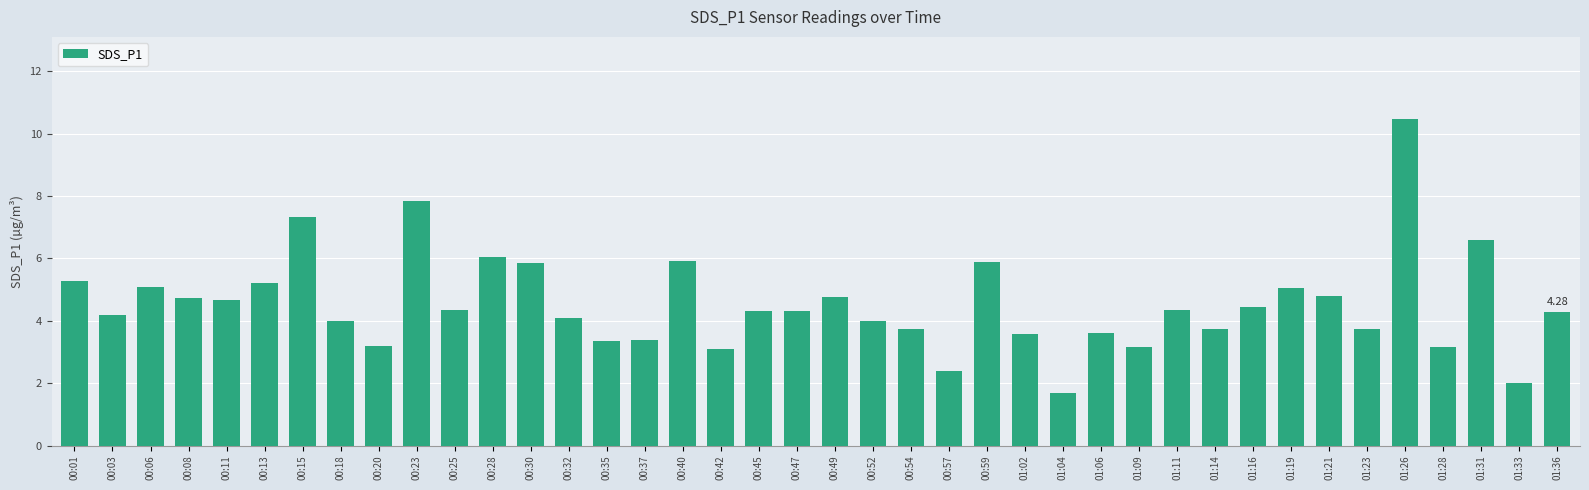

Read the value at 01:09.

3.2